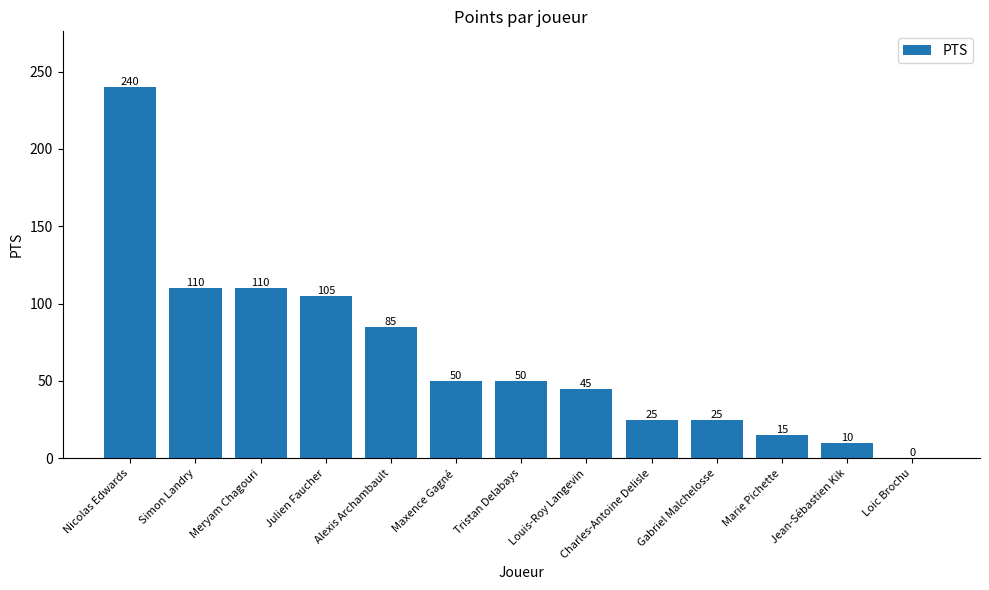

Which category has the highest value across all series?

Nicolas Edwards